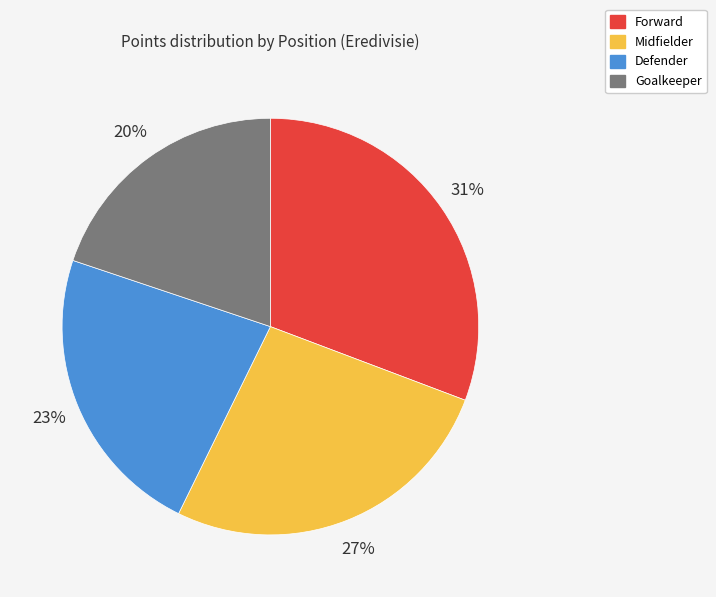

Which category has the biggest portion of the pie?

Forward